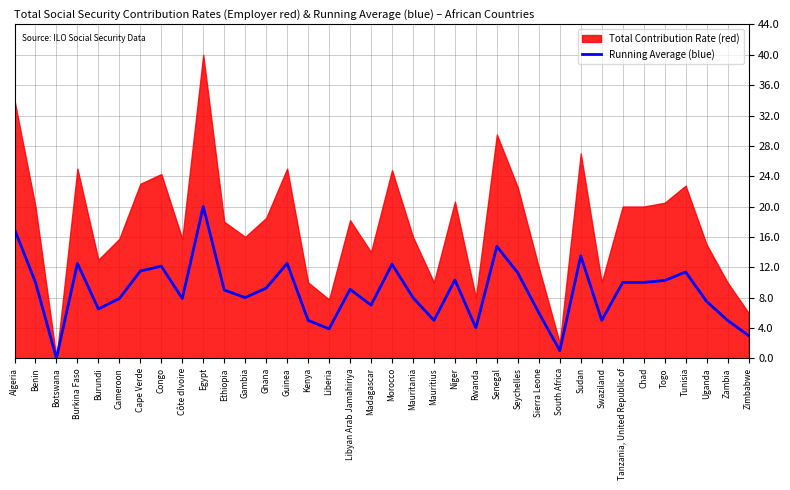

List the labels in order of value, smallest first.

Botswana, South Africa, Zimbabwe, Liberia, Rwanda, Kenya, Mauritius, Swaziland, Zambia, Sierra Leone, Burundi, Madagascar, Uganda, Cameroon, Côte dIvoire, Gambia, Mauritania, Ethiopia, Libyan Arab Jamahiriya, Ghana, Benin, Tanzania, United Republic of, Chad, Togo, Niger, Seychelles, Tunisia, Cape Verde, Congo, Morocco, Burkina Faso, Guinea, Sudan, Senegal, Algeria, Egypt